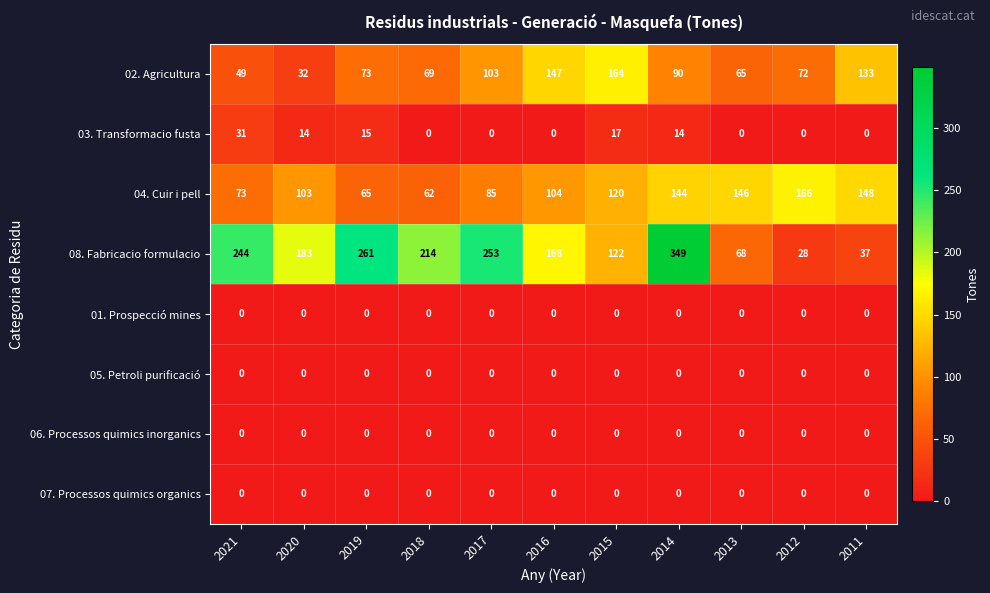

What is the greatest value displayed?

349